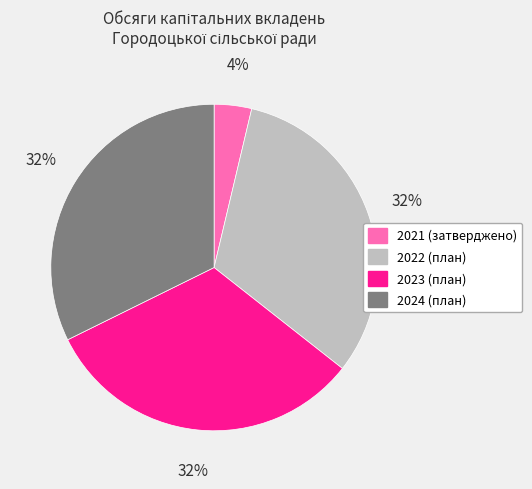

Which has a higher value, 2022 (план) or 2021 (затверджено)?

2022 (план)